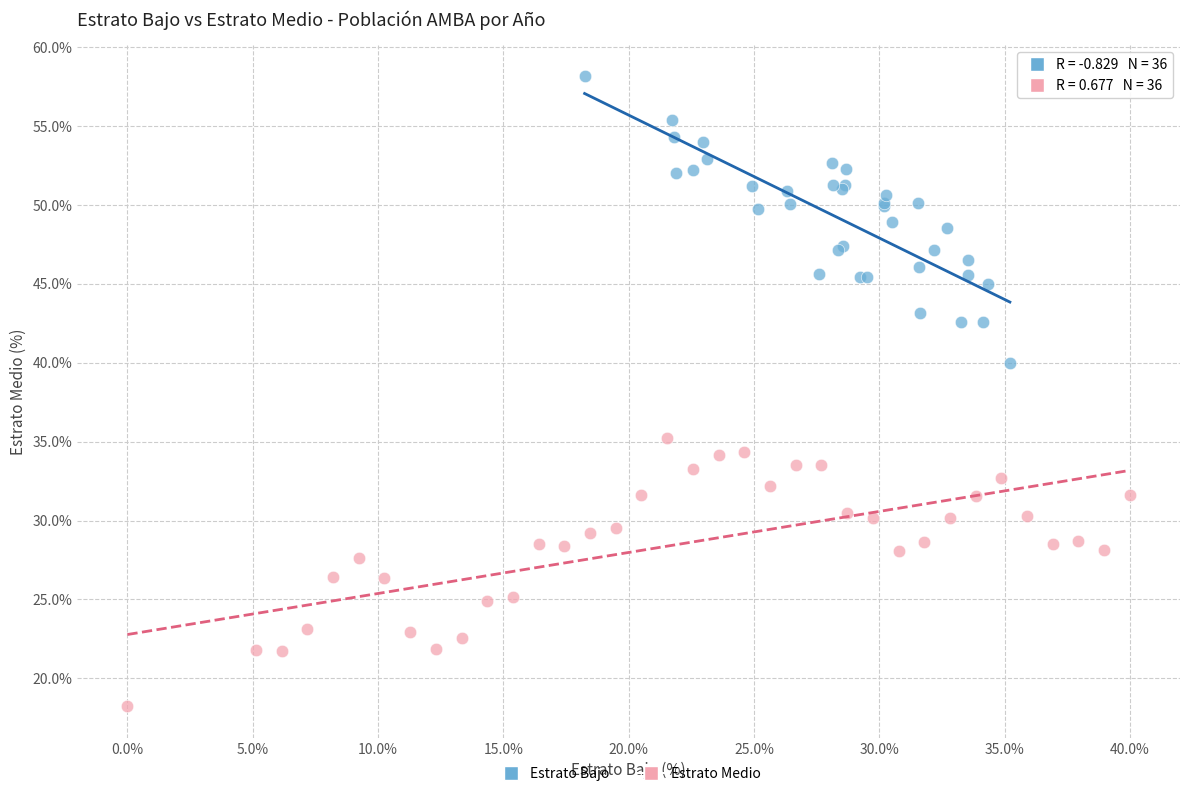

Which series contains the lowest Y value?

Estrato Medio